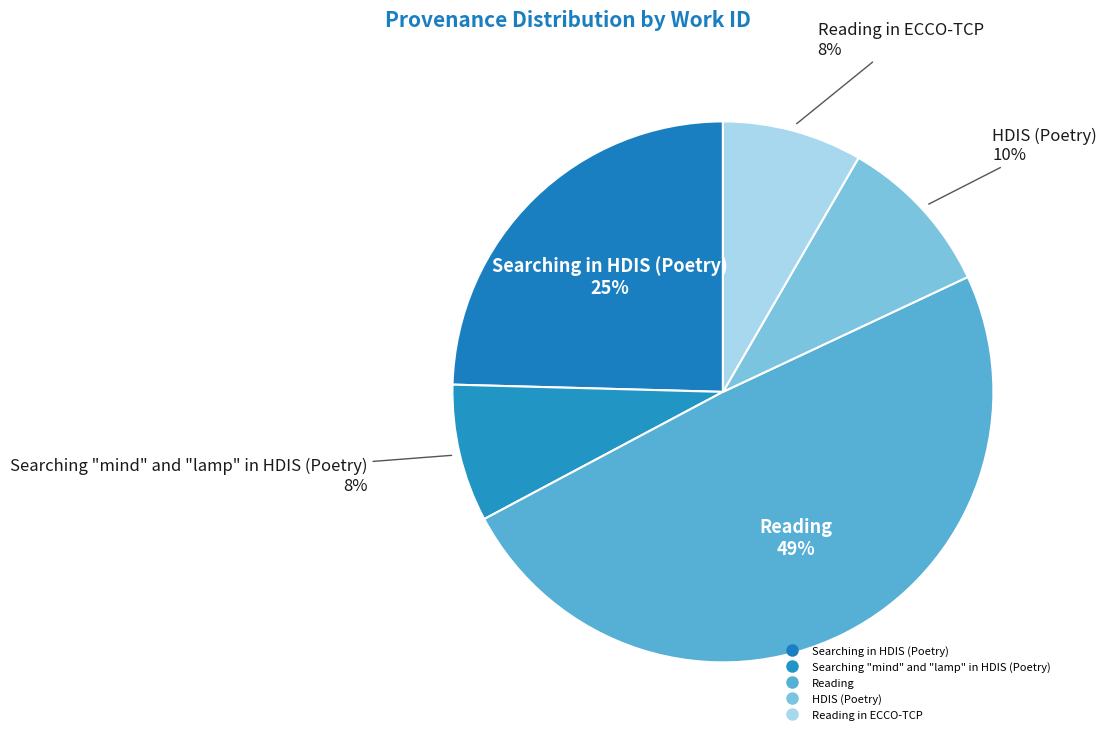

How many slices are in this pie chart?

5